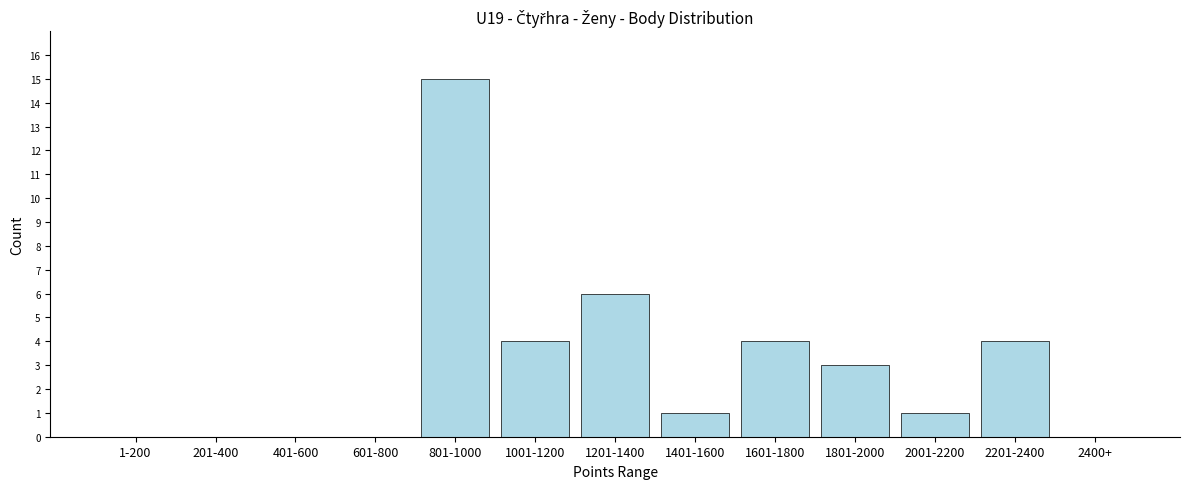

Reading left to right, transcribe all the data shown in this chart.

1-200=0	201-400=0	401-600=0	601-800=0	801-1000=15	1001-1200=4	1201-1400=6	1401-1600=1	1601-1800=4	1801-2000=3	2001-2200=1	2201-2400=4	2400+=0